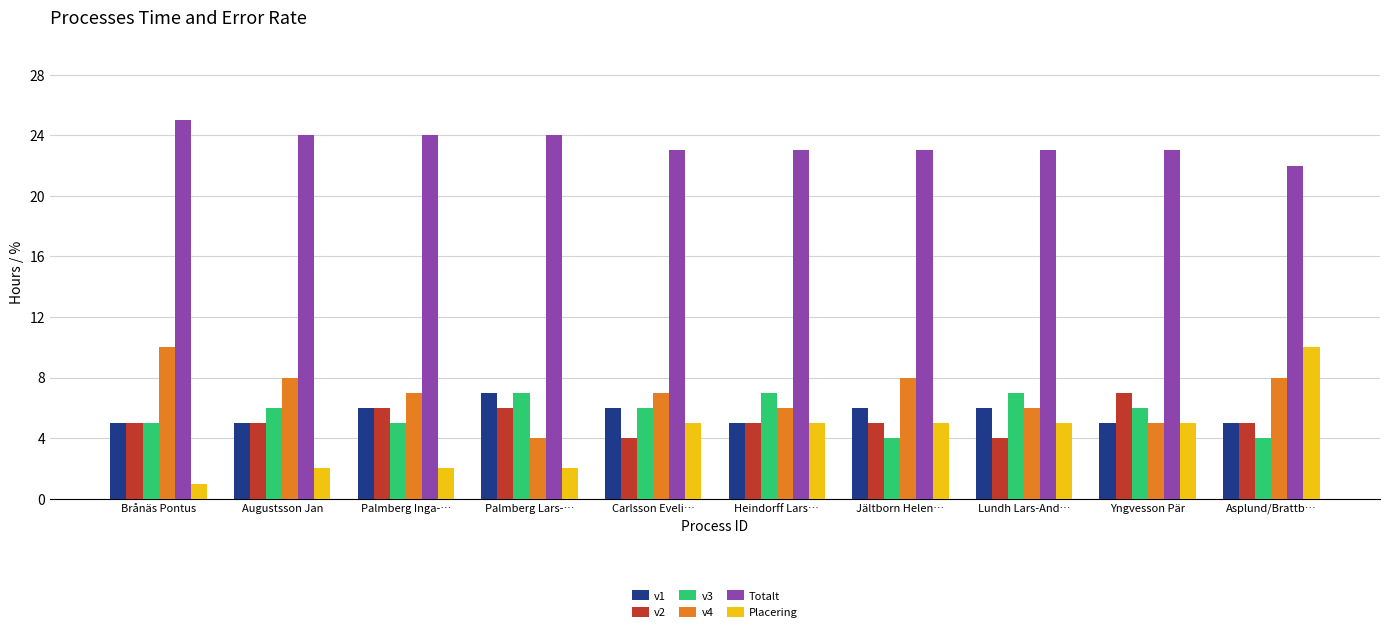

True or false: v4 has a value of 6 at Heindorff Lars….

True